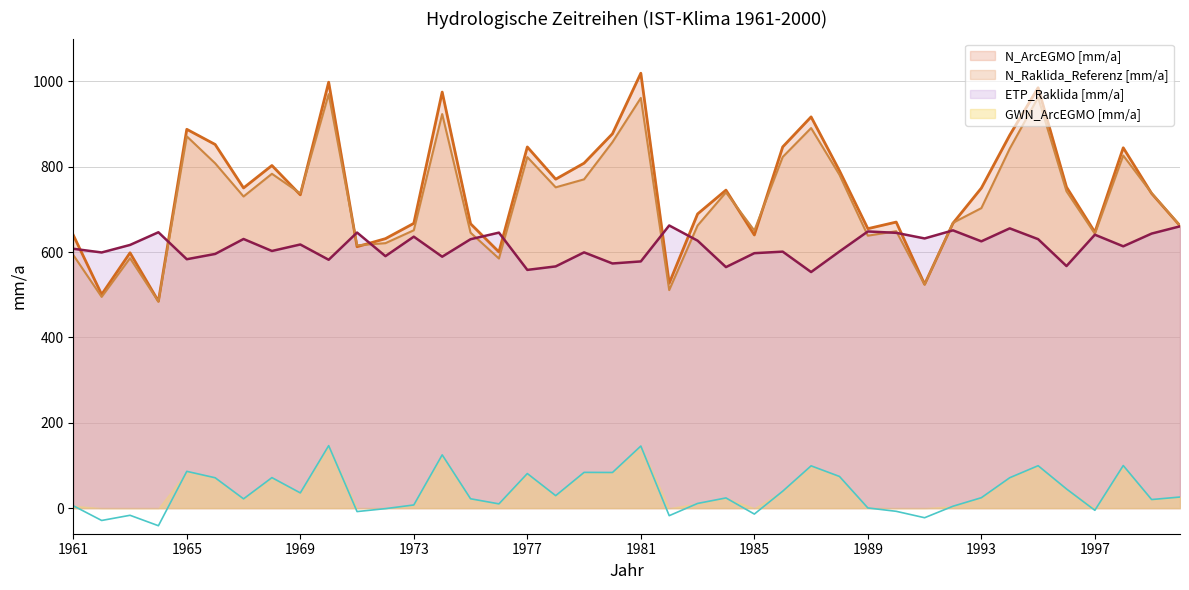

True or false: GWN_ArcEGMO [mm/a] and N_Raklida_Referenz [mm/a] cross at least once.

False